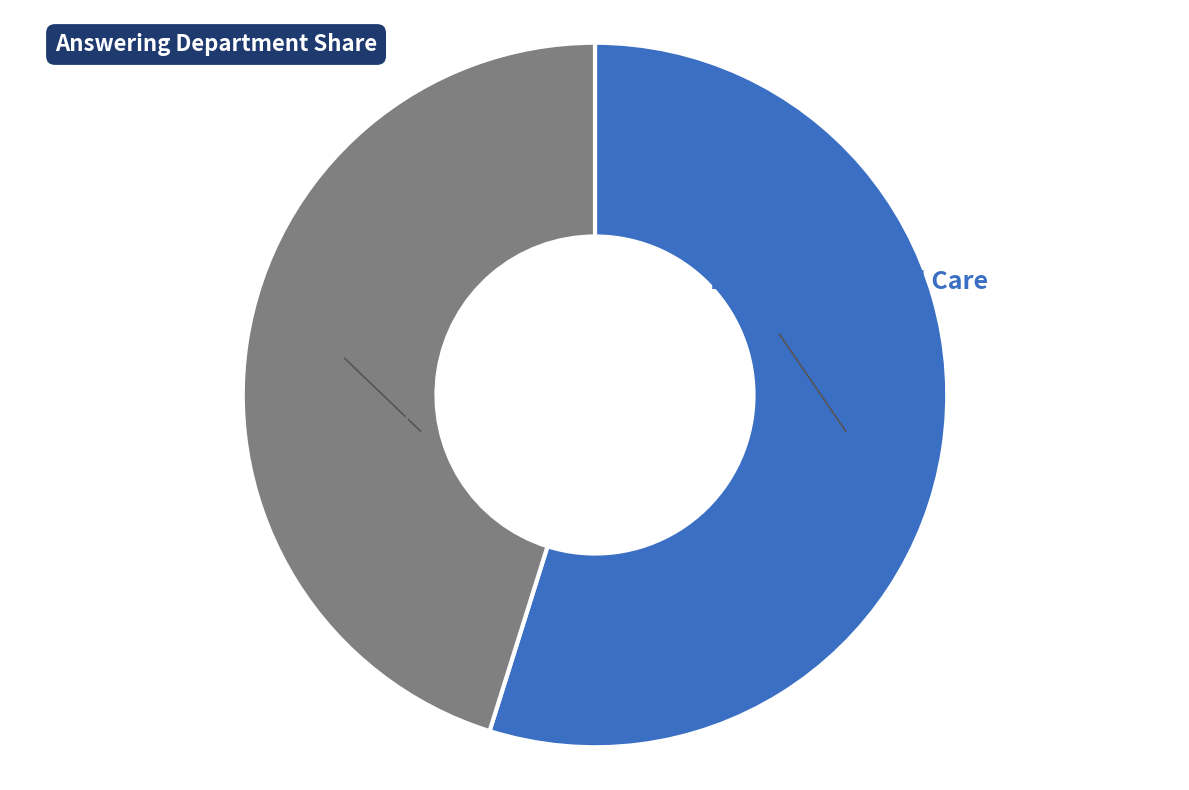

Is there a majority slice in this chart?

Yes